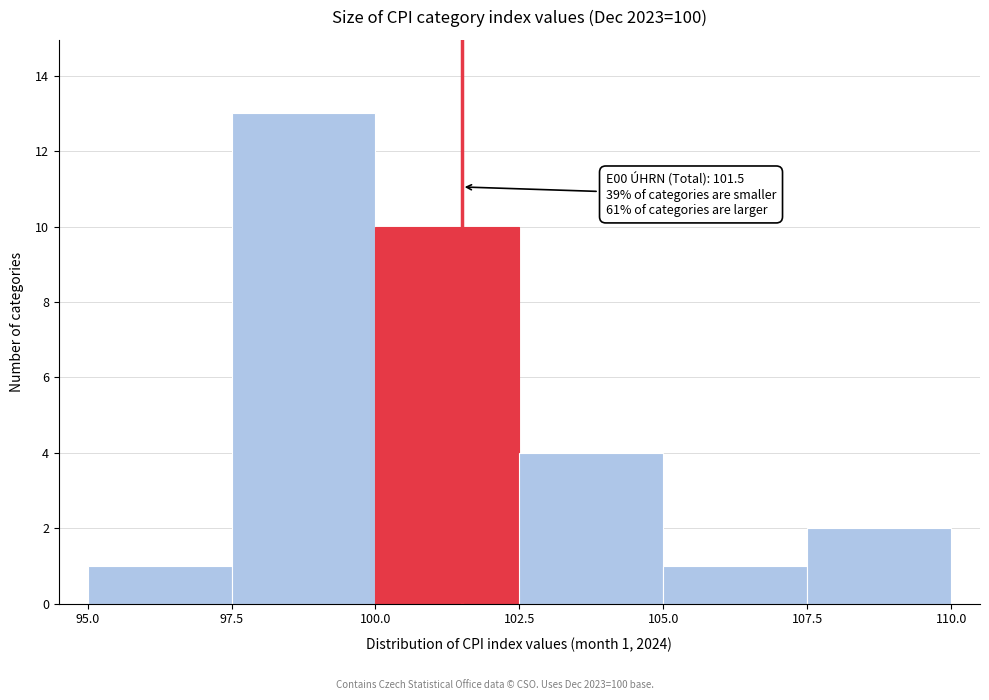

Over which range of the x-axis is the bar tallest?

97.5 to 100.0